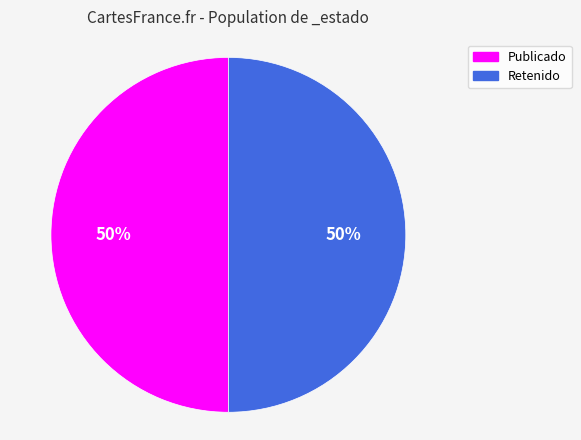

To the nearest percent, what is the average slice percentage?

50%